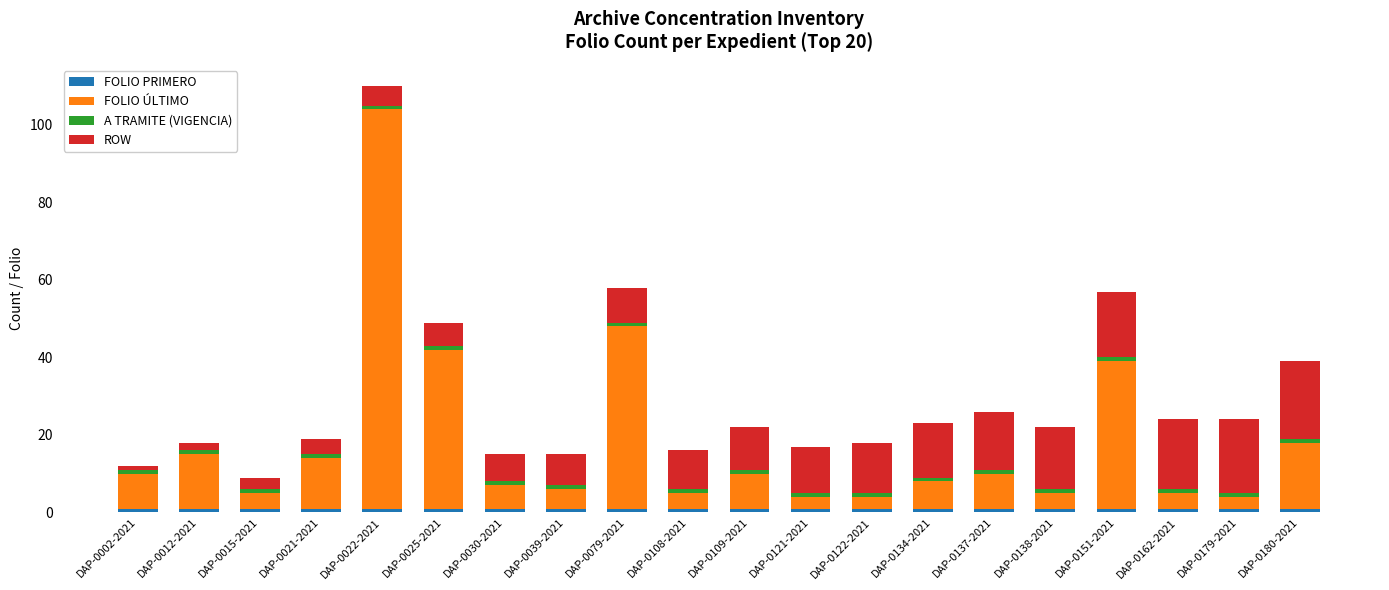

At which category is the sum across all series the highest?

DAP-0022-2021